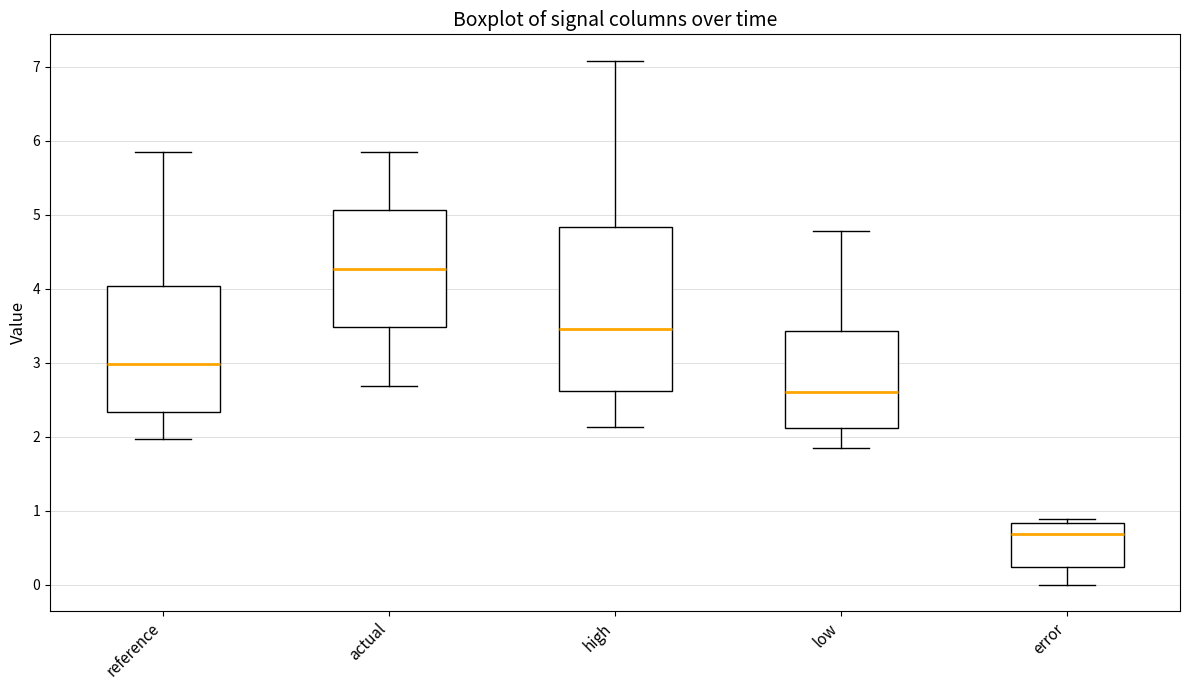

Comparing the boxes themselves (not the whiskers), which one is the tallest?

high